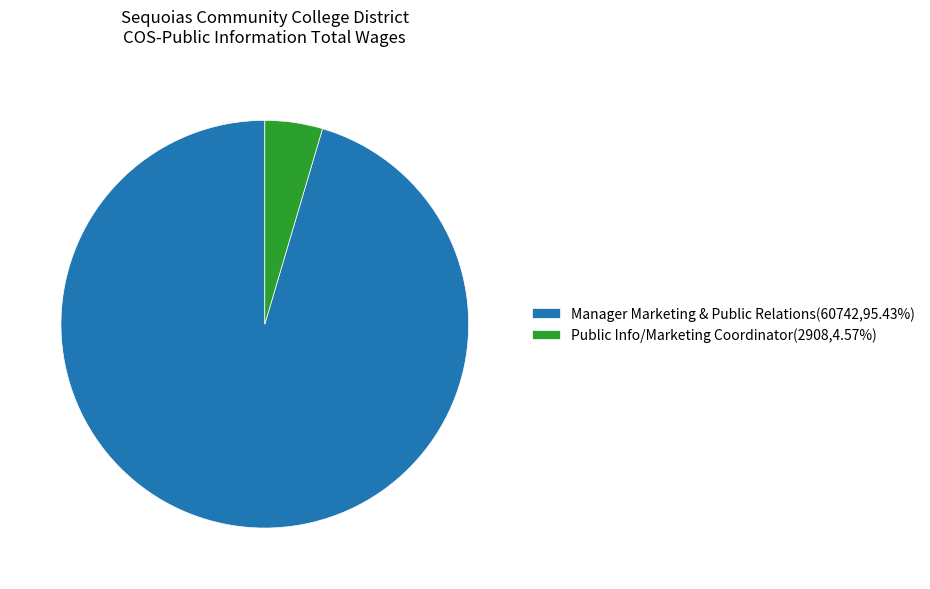

Which category has the smallest portion of the pie?

Public Info/Marketing Coordinator